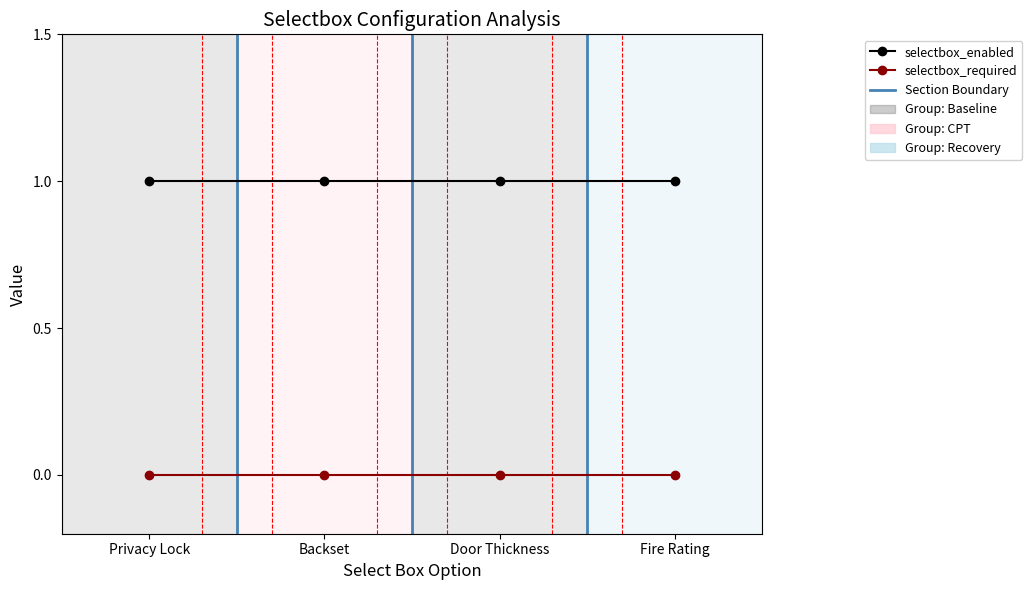

True or false: selectbox_required and selectbox_enabled cross at least once.

False